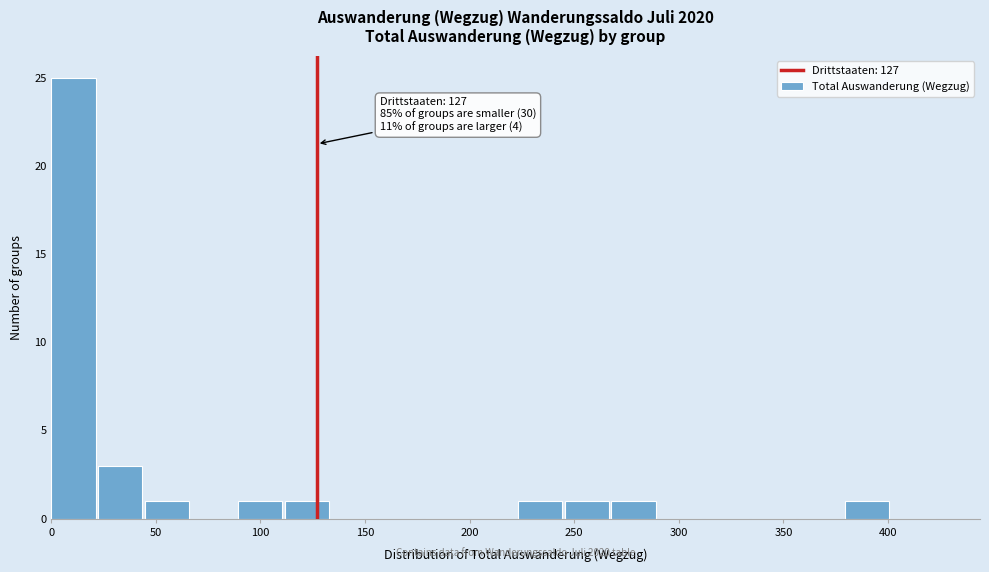

Which range on the x-axis has the tallest bar?

0 to 20